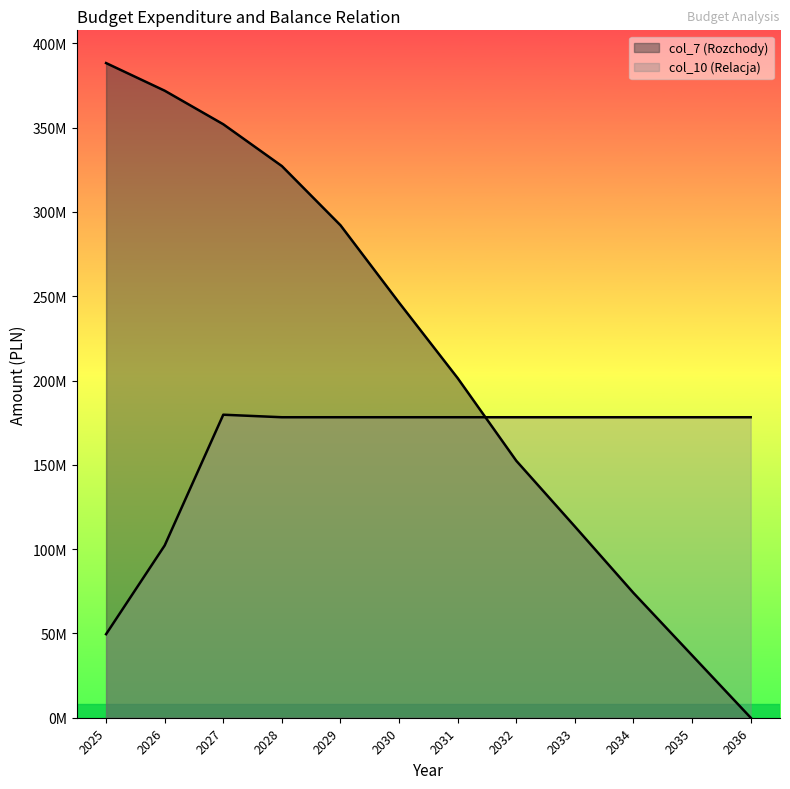

List the series in order of their overall mean, lowest first.

col_10 (Relacja), col_7 (Rozchody)